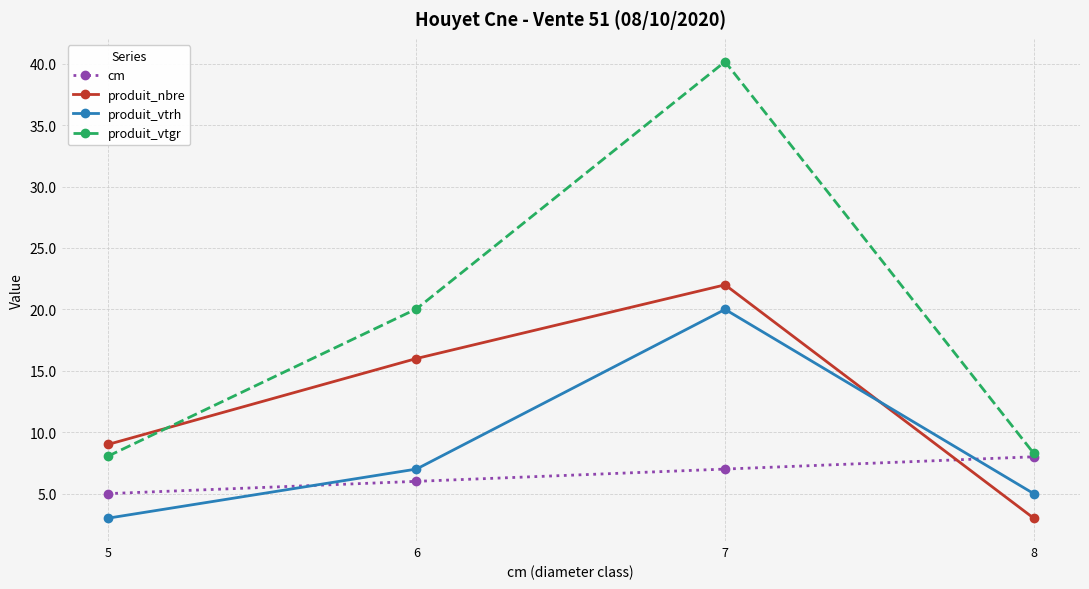

What is the value of the produit_vtgr point at the 4th from the left?

8.3